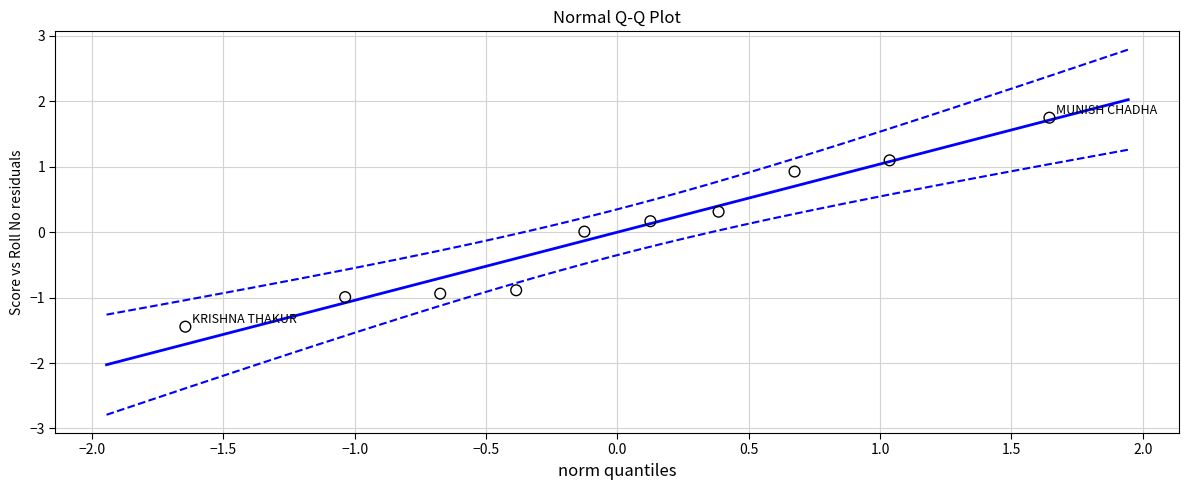

What is the range of Y values (max minus min)?

3.2